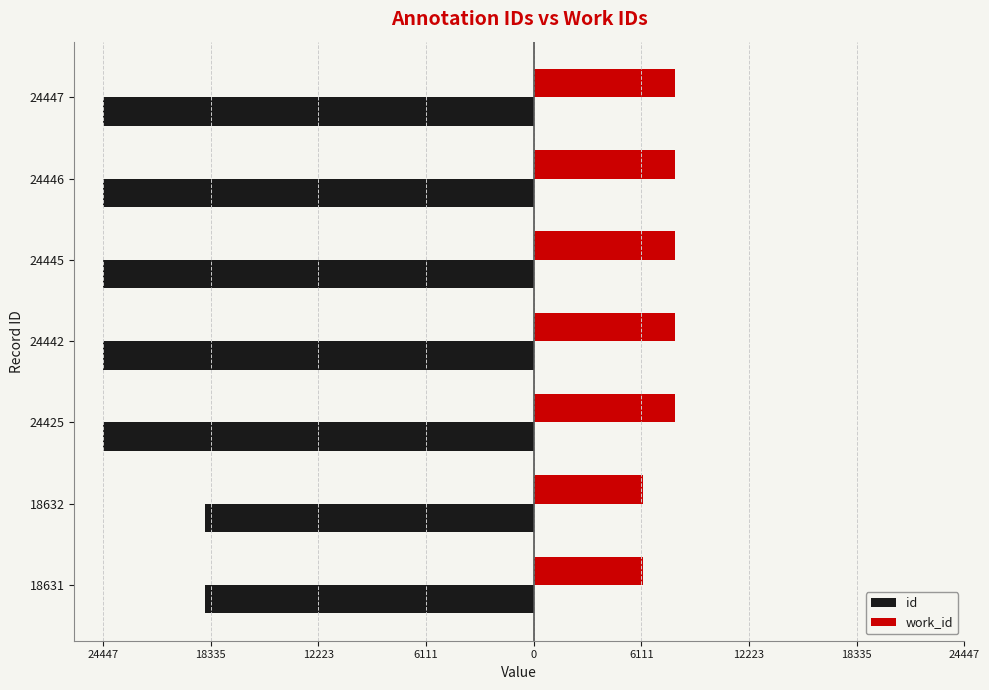

What are all the series names shown in the legend?

id, work_id